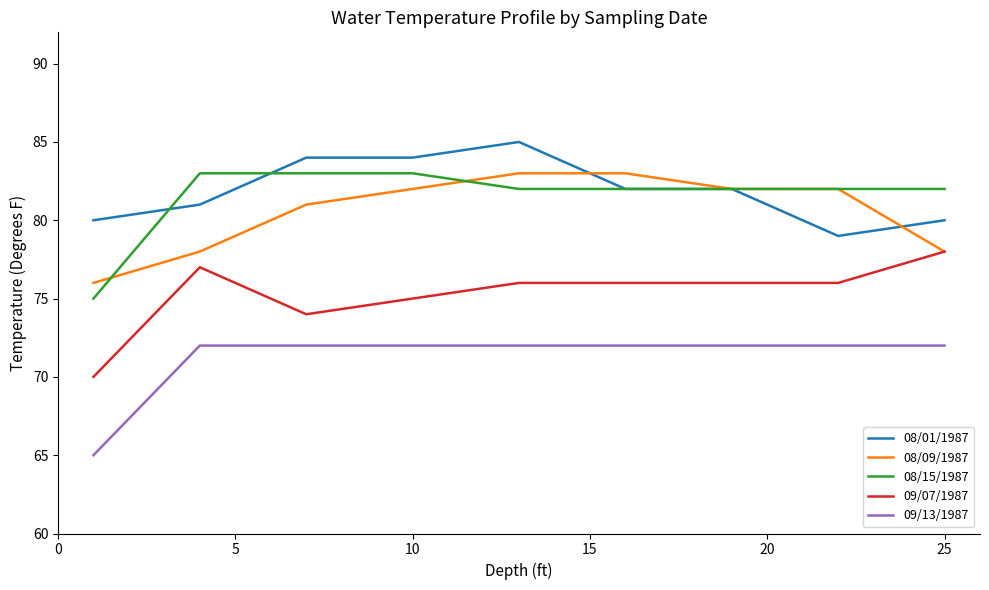

What is the highest value of the 08/15/1987 series?

83